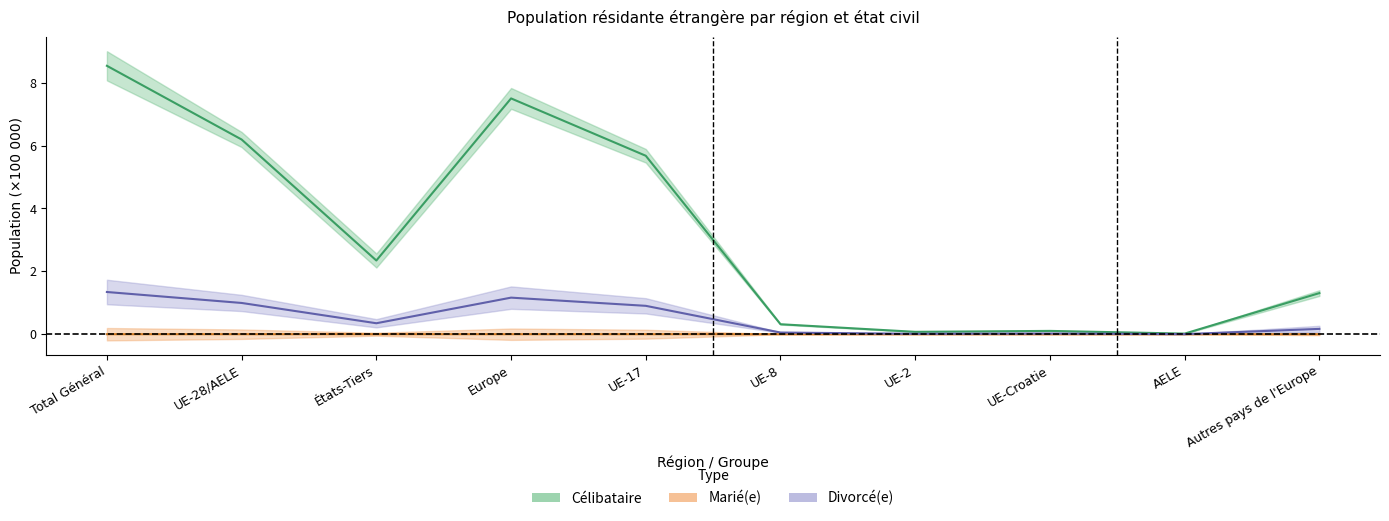

Does the chart have visible grid lines?

No